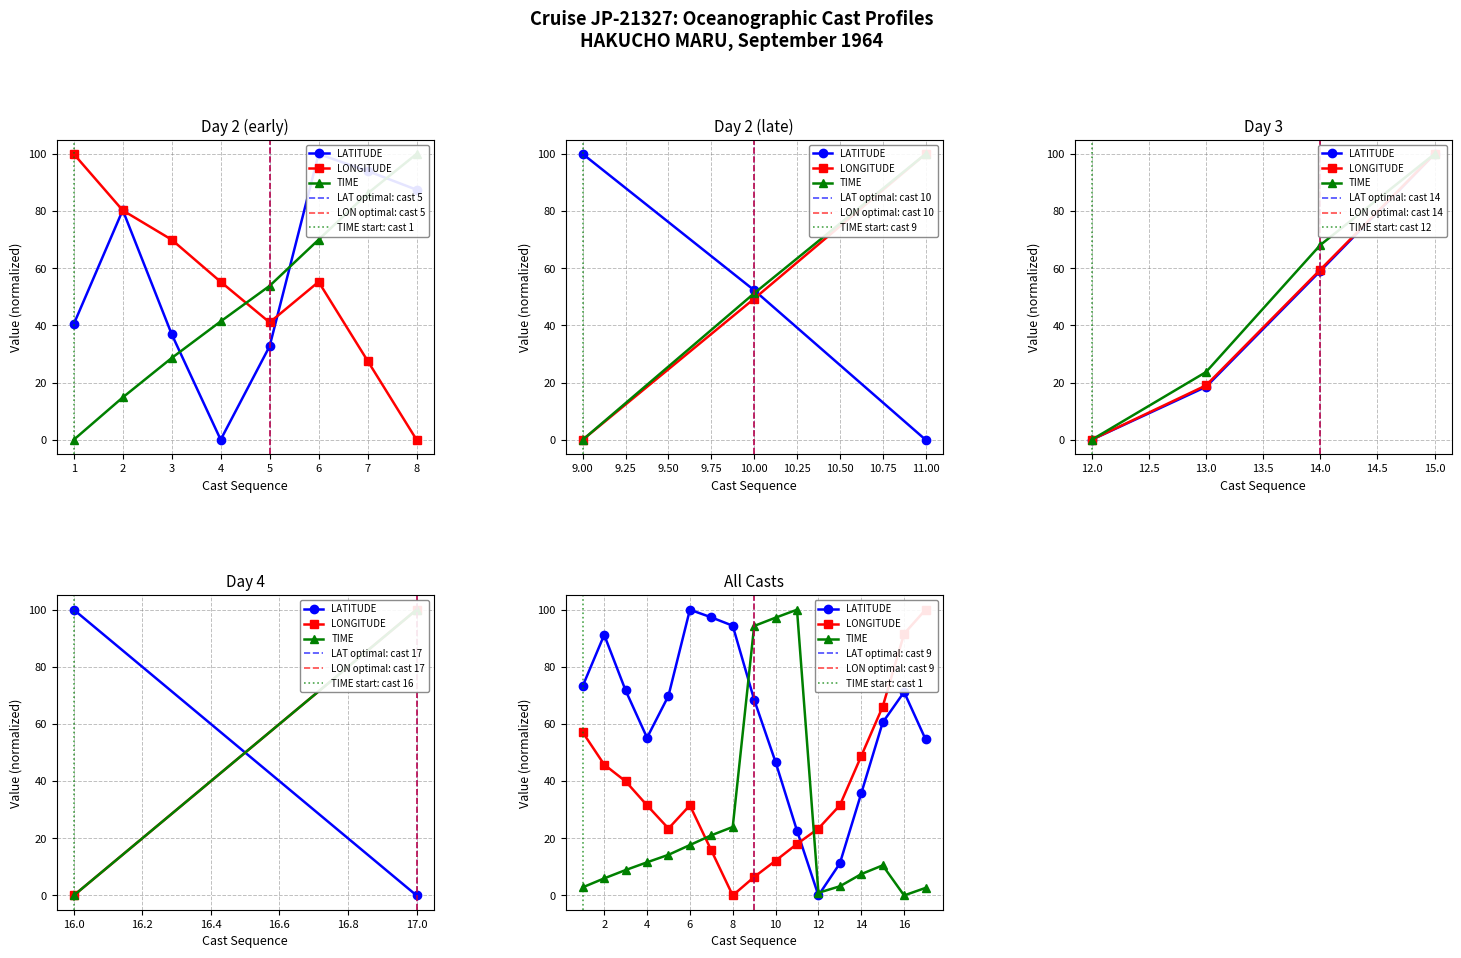

True or false: TIME has a value of 10.2 at 2.

False